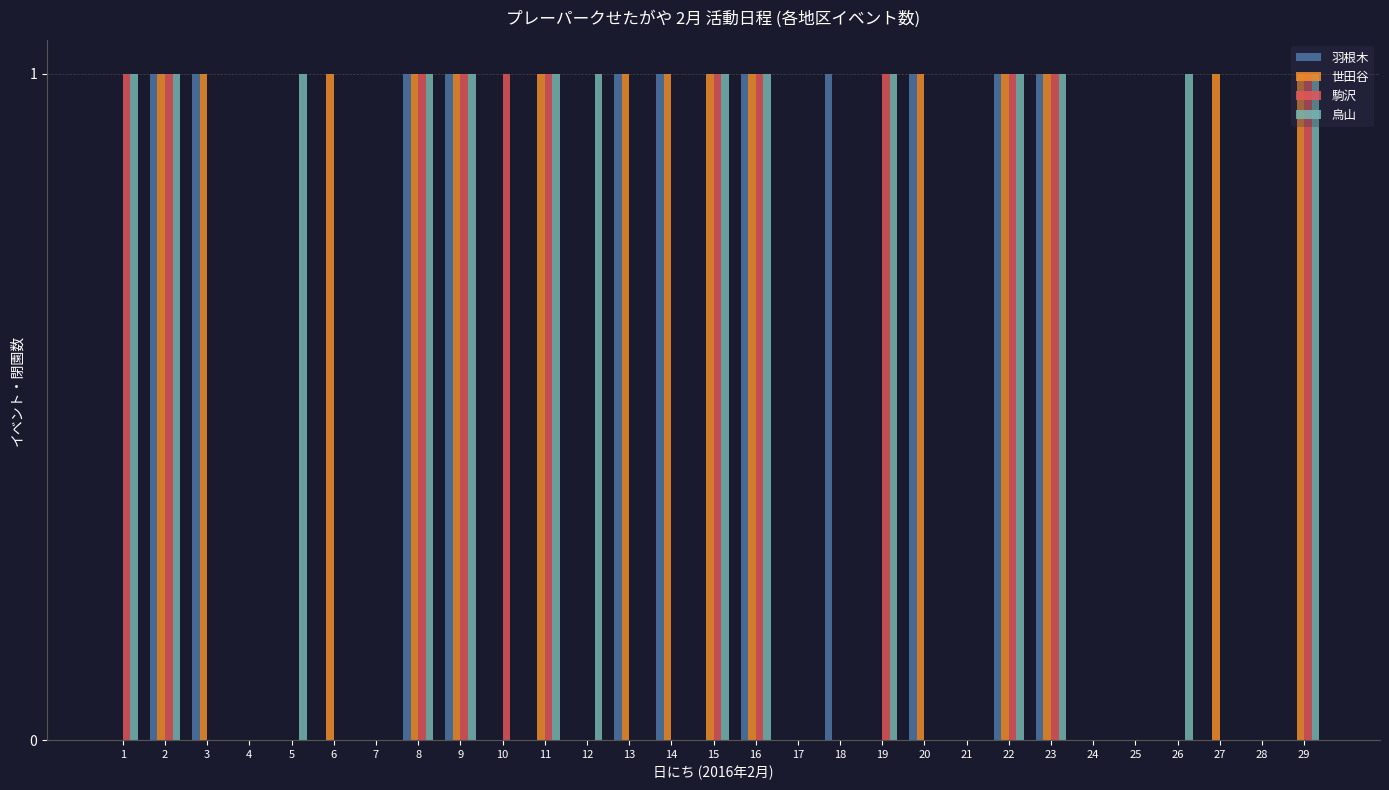

Which series changed the most between 2 and 15?

羽根木